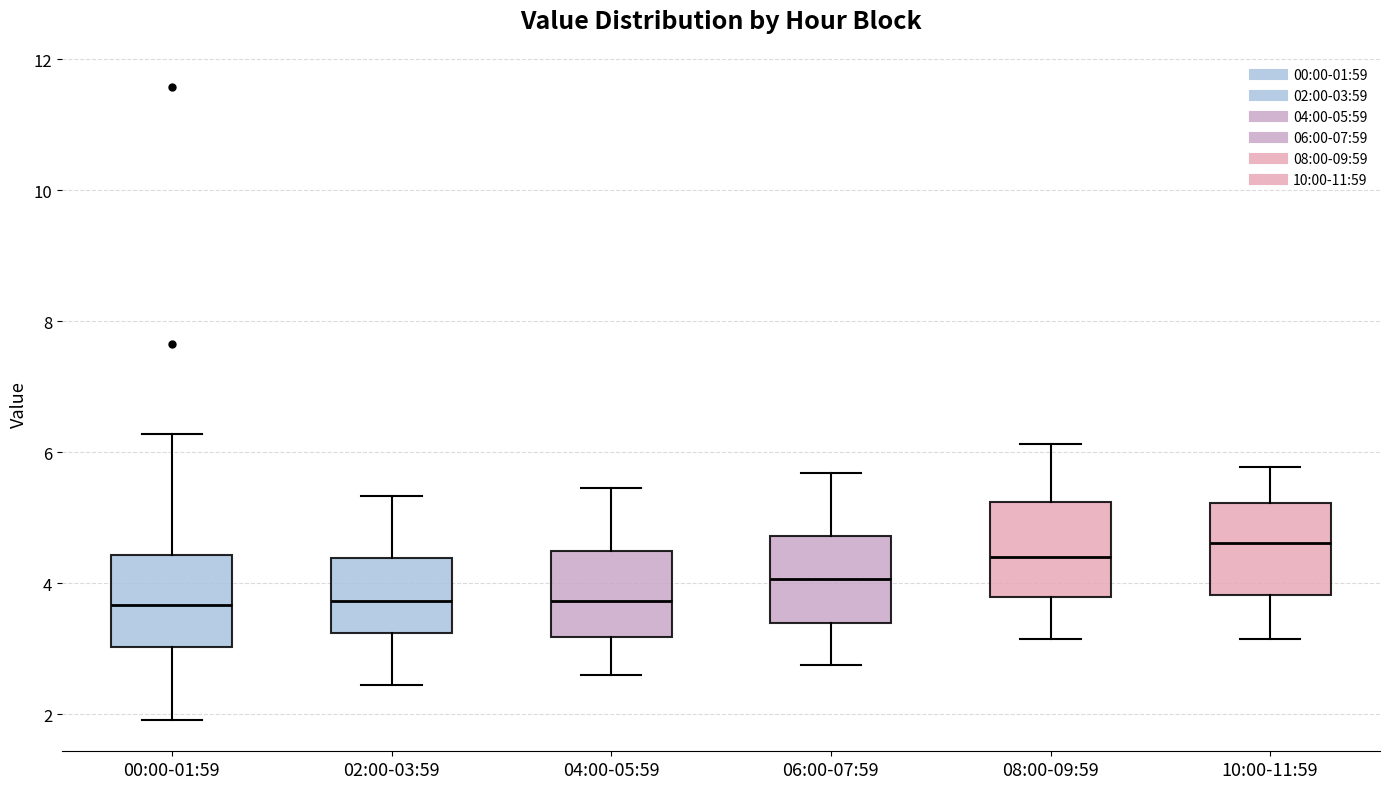

Where is the upper edge of the box for 04:00-05:59 on the y-axis? The values are not printed on the chart, so give them approximately, as read against the axis.

4.4